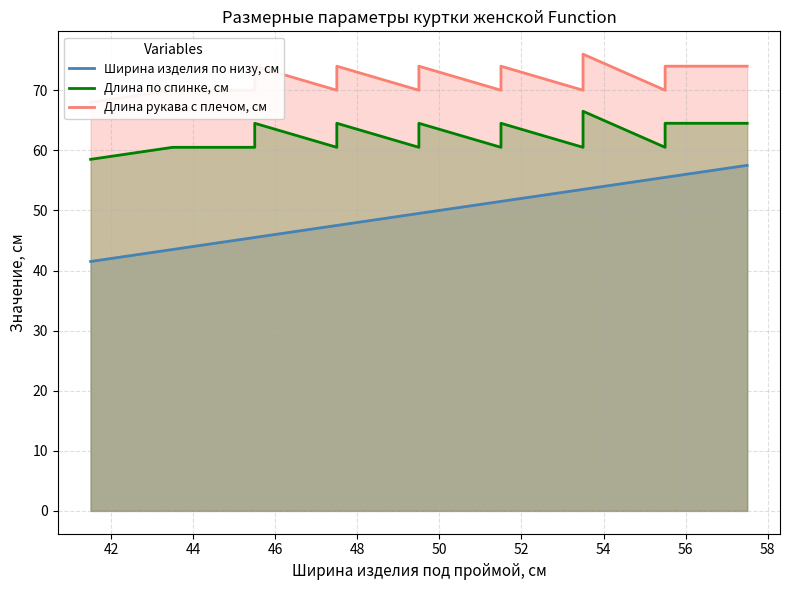

True or false: Ширина изделия по низу, см has a value of 79.6 at 52.

False